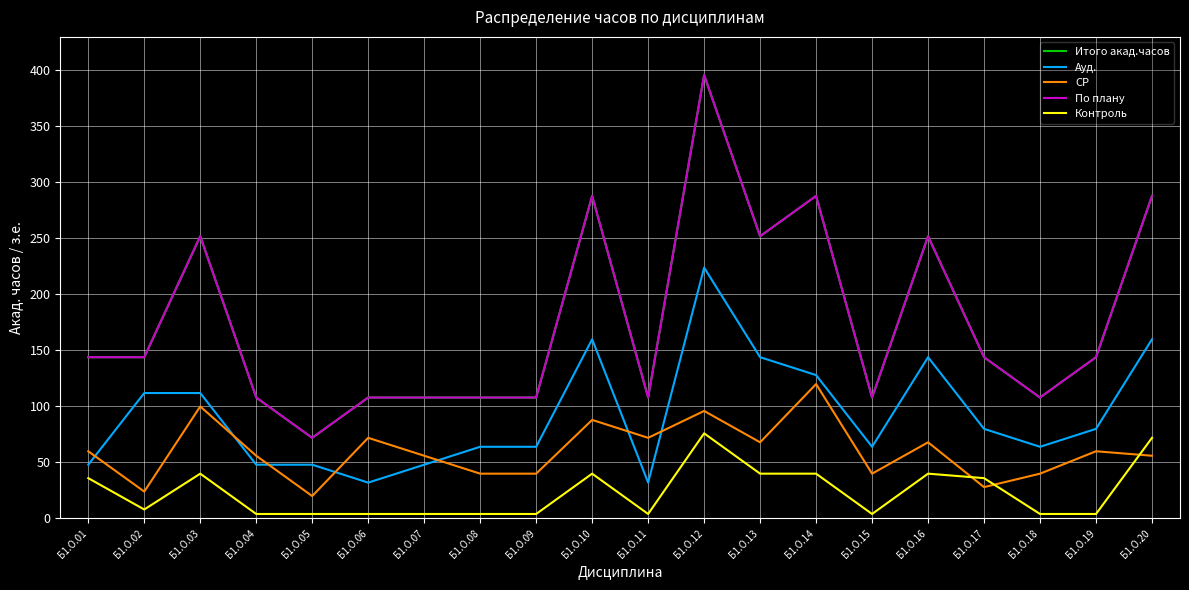

True or false: Ауд. has more than 1 points higher than both neighbors.

True